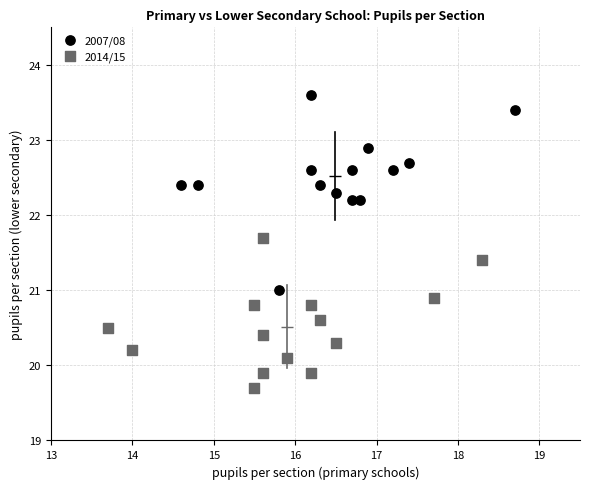

Which series reaches the maximum Y coordinate?

2007/08